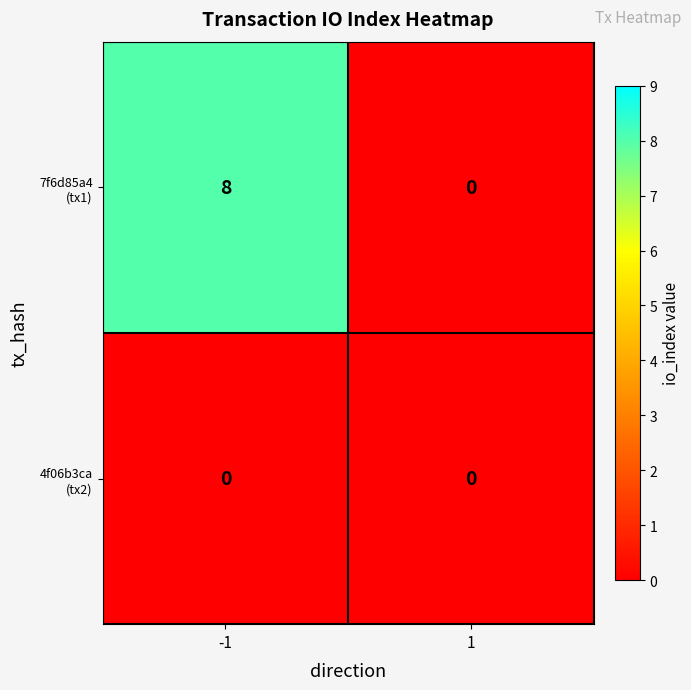

What is the total value across all series at -1?

8